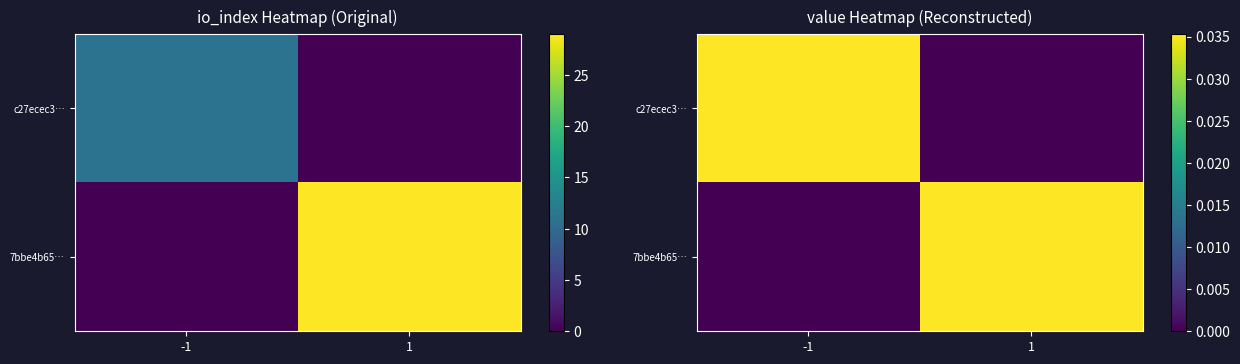

How many data points in c27ecec3… are above 0?

1